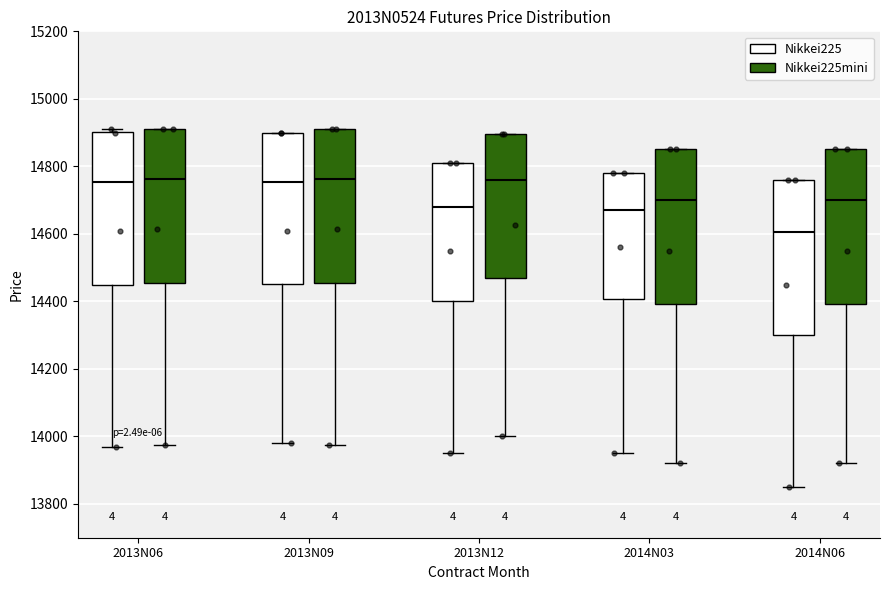

Reading left to right, read every box against the y-axis: the position of its median line, the range the box covers, and the ends of its whiskers. The values are not printed on the chart, so give them approximately, as read against the axis.

2013N06 (Nikkei225): median 14760, box 14460 to 14900, whiskers 13980 to 14920
2013N06 (Nikkei225mini): median 14760, box 14460 to 14920, whiskers 13980 to 14920
2013N09 (Nikkei225): median 14760, box 14460 to 14900, whiskers 13980 to 14900
2013N09 (Nikkei225mini): median 14760, box 14460 to 14920, whiskers 13980 to 14920
2013N12 (Nikkei225): median 14680, box 14400 to 14820, whiskers 13960 to 14820
2013N12 (Nikkei225mini): median 14760, box 14460 to 14900, whiskers 14000 to 14900
2014N03 (Nikkei225): median 14680, box 14400 to 14780, whiskers 13960 to 14780
2014N03 (Nikkei225mini): median 14700, box 14400 to 14860, whiskers 13920 to 14860
2014N06 (Nikkei225): median 14600, box 14300 to 14760, whiskers 13860 to 14760
2014N06 (Nikkei225mini): median 14700, box 14400 to 14860, whiskers 13920 to 14860